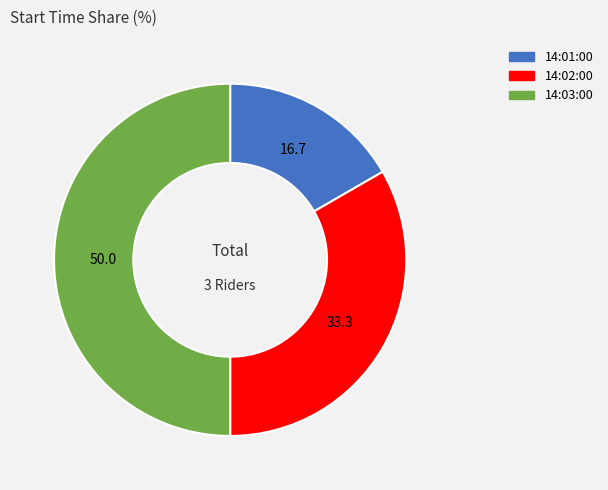

How many segments does this pie chart have?

3